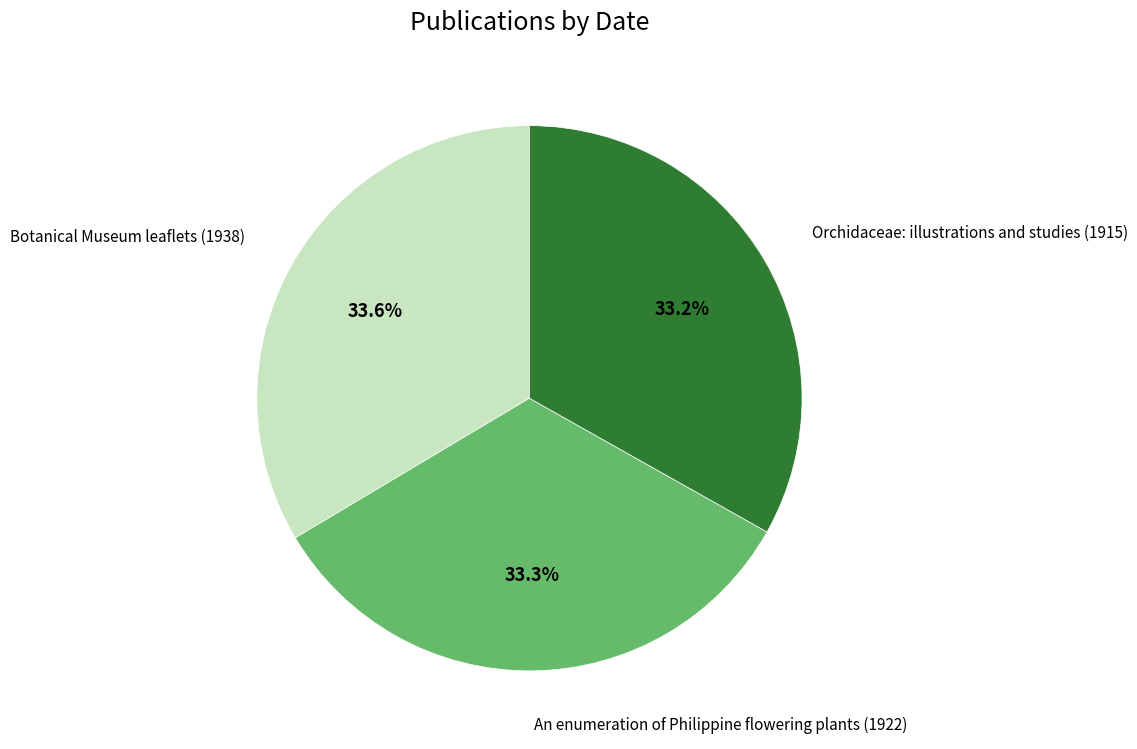

Approximately how many times larger is the value at Botanical Museum leaflets (1938) compared to An enumeration of Philippine flowering plants (1922)?

1.0